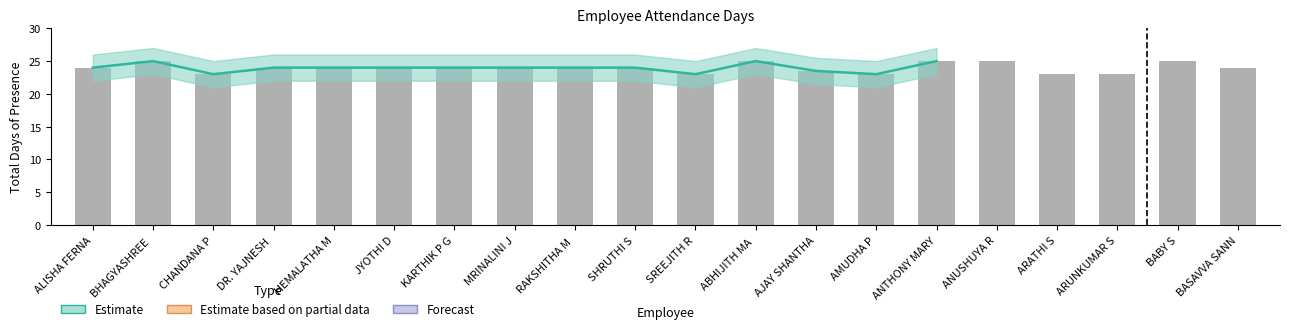

At which category does the chart reach its peak across all series?

BHAGYASHREE 